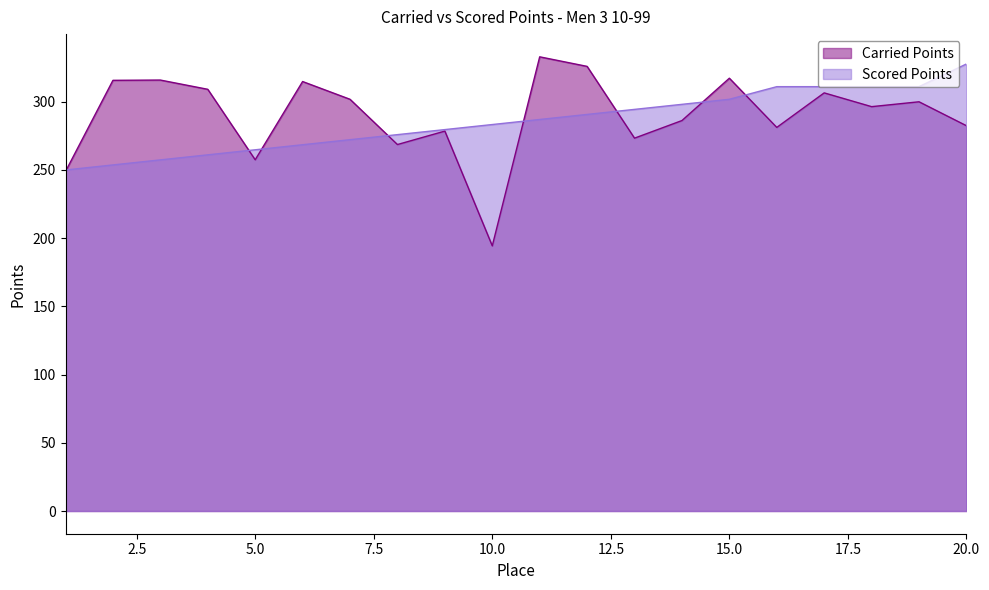

What is the difference between the maximum and second lowest values in the Scored Points series?

74.0